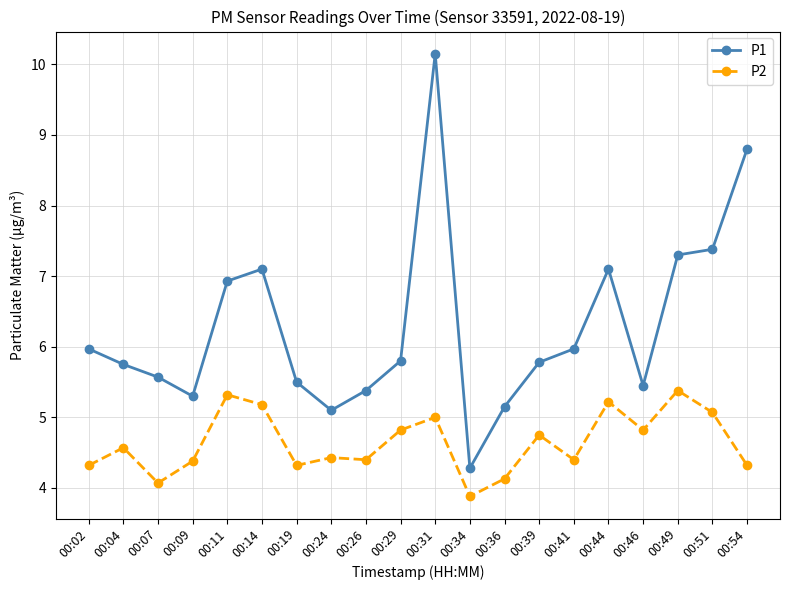

What is the average value of the P2 series?

4.6